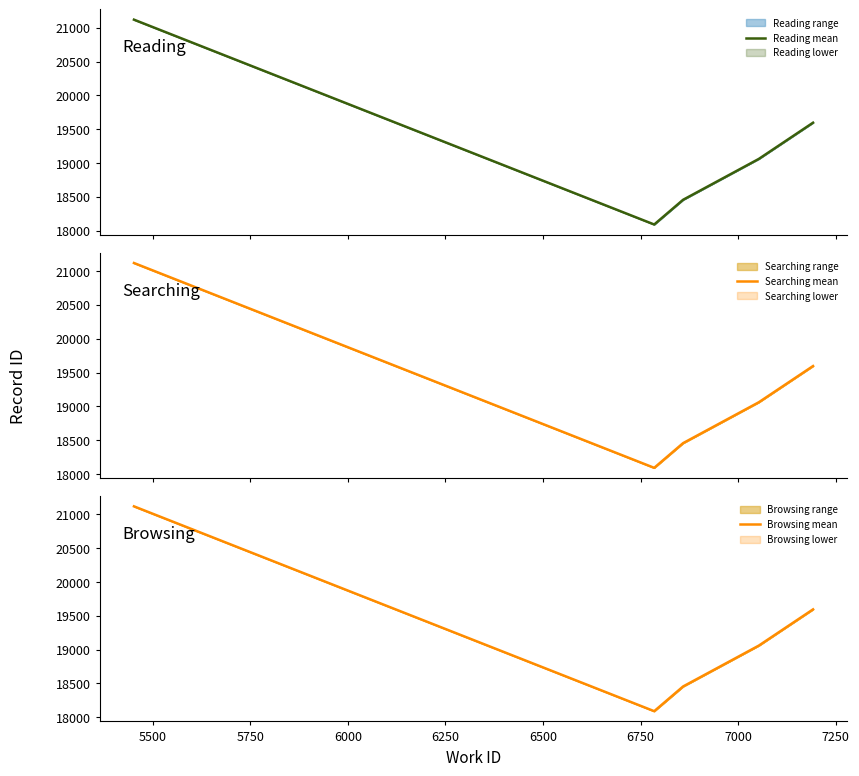

What is the highest value of the Reading mean series?

21120.0